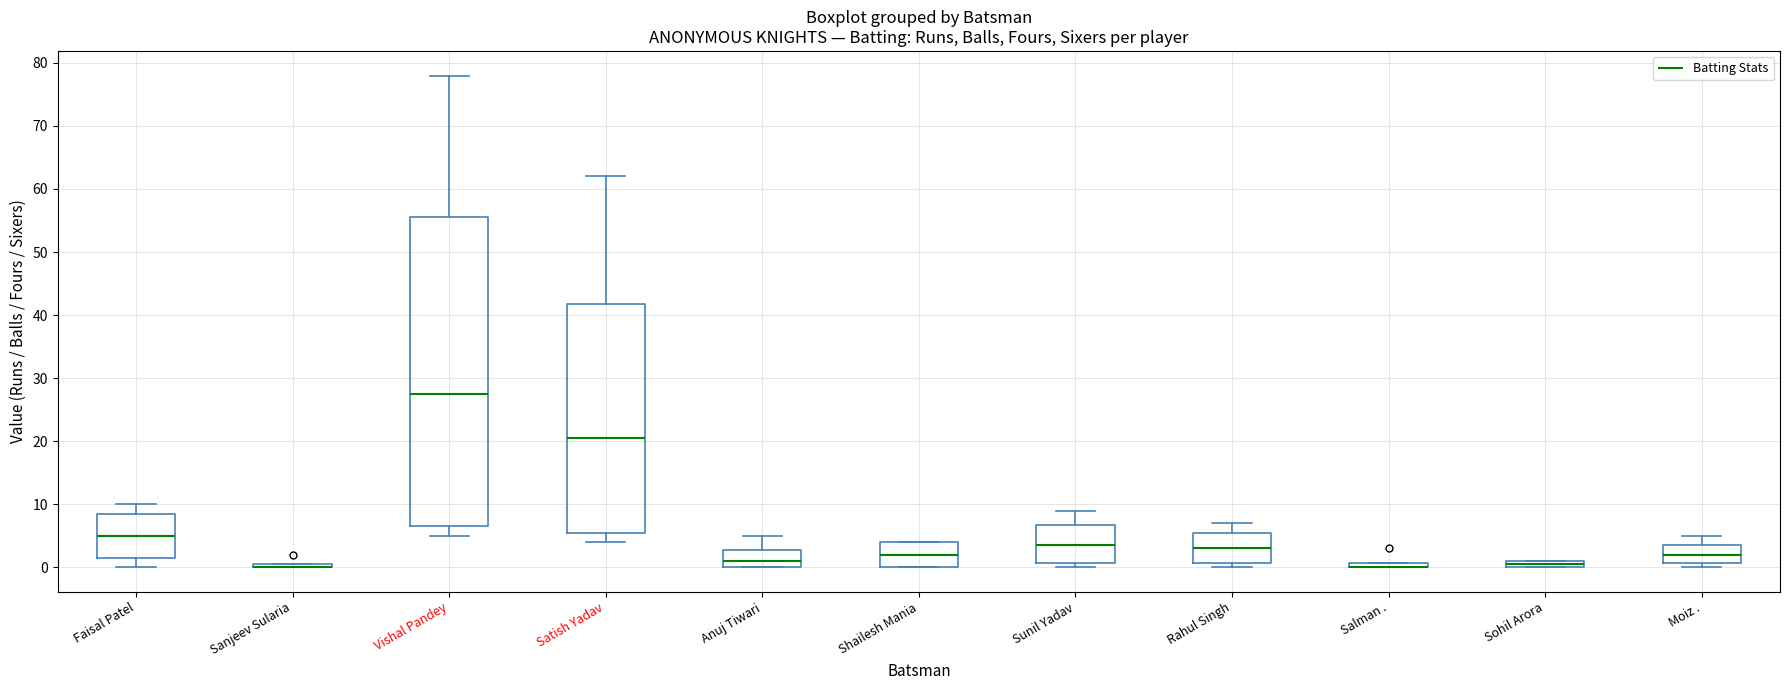

Where does the upper whisker of the box for Rahul Singh end on the y-axis? The values are not printed on the chart, so give them approximately, as read against the axis.

7